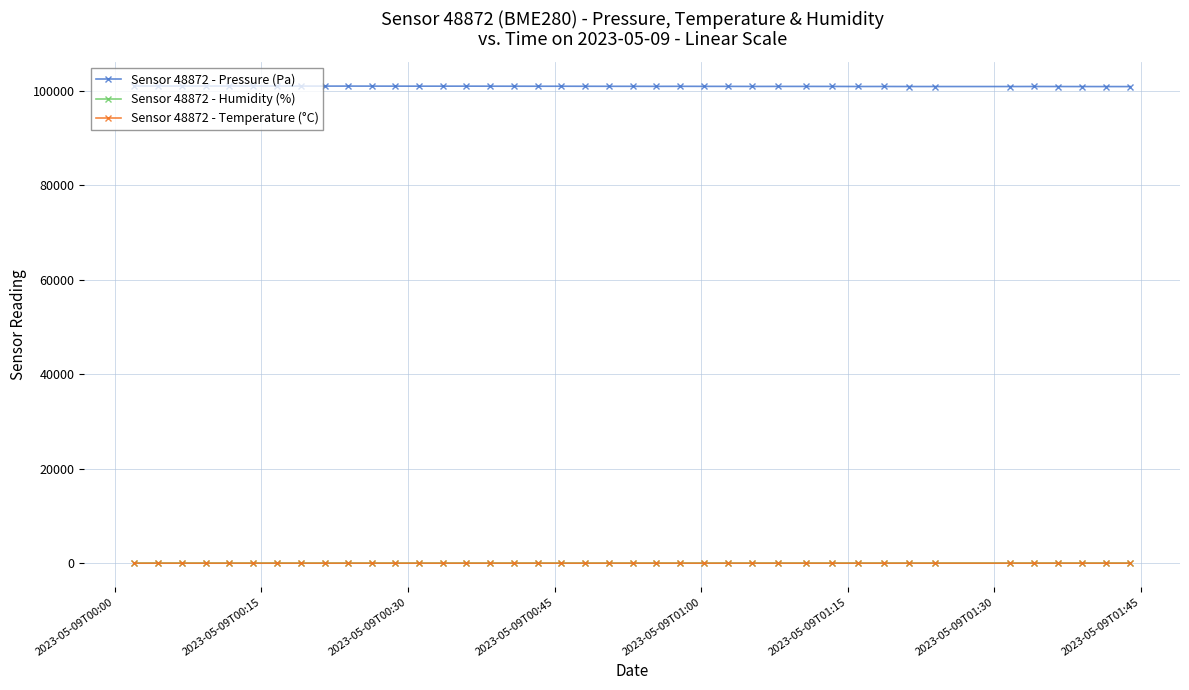

What is the value of the Sensor 48872 - Pressure (Pa) point at the 31st from the left?

100936.0